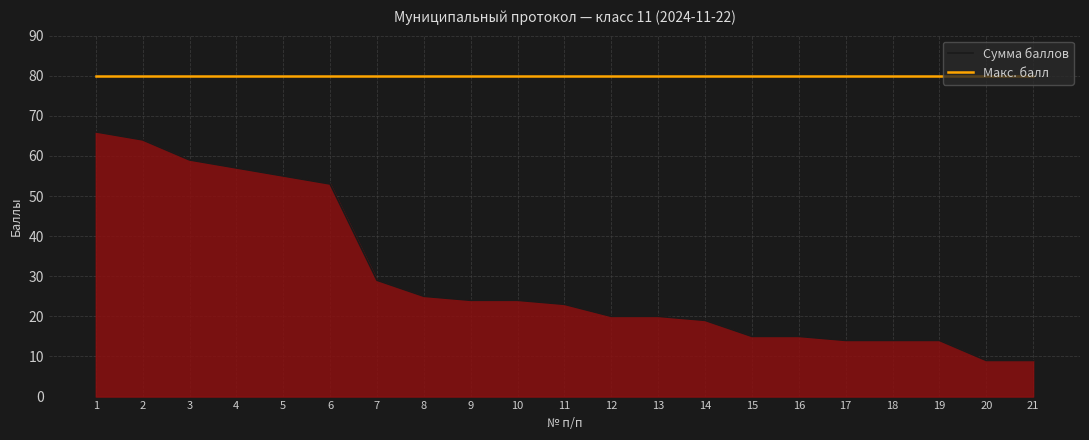

What is the highest value of the Сумма баллов series?

66